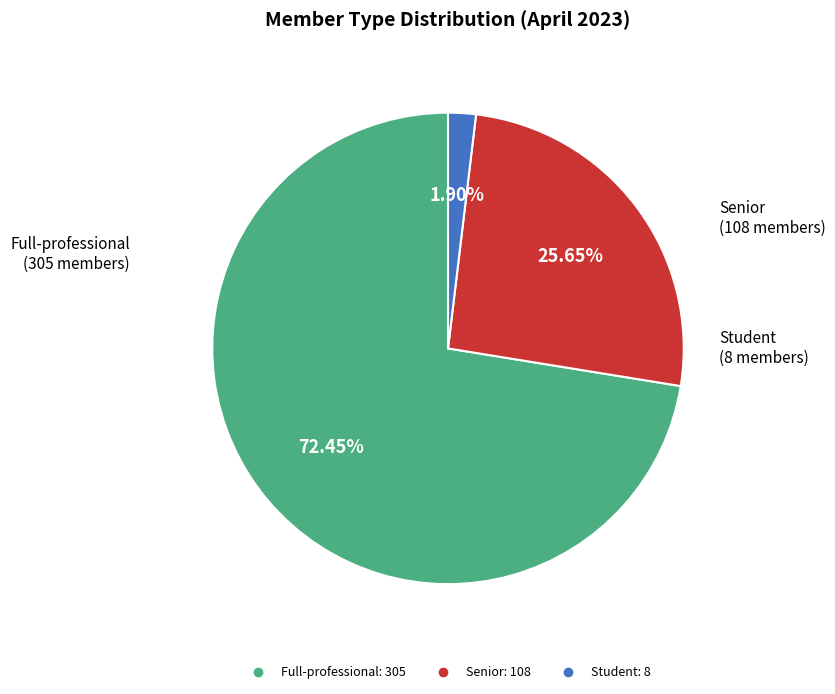

Is there a majority slice in this chart?

Yes